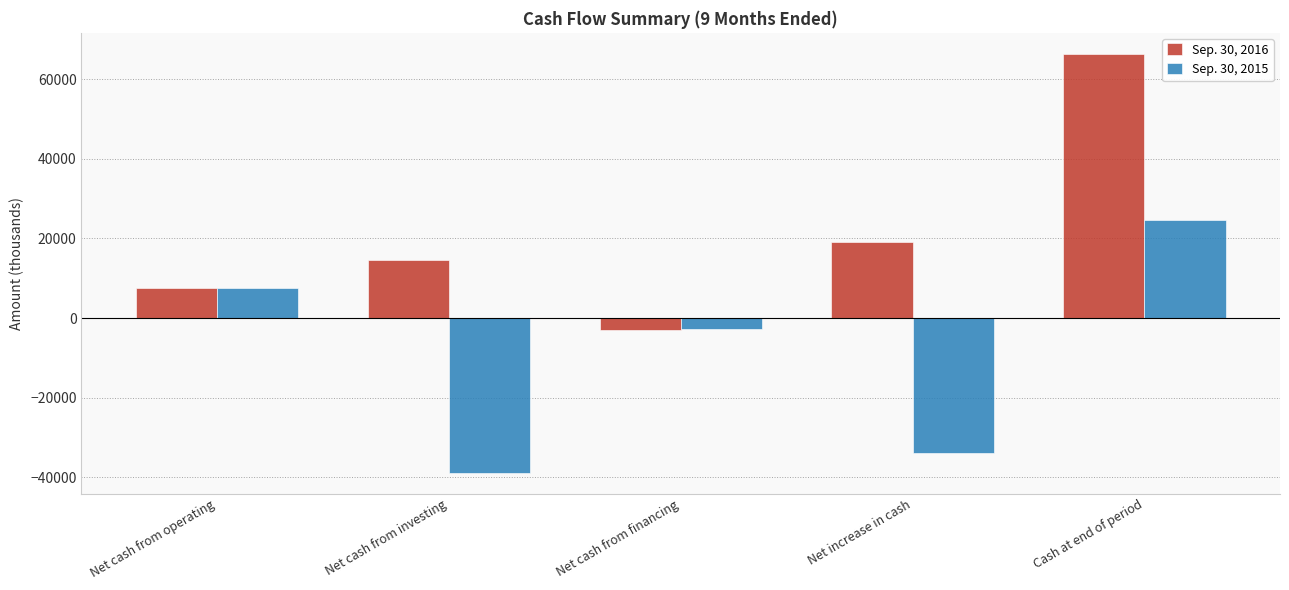

Which series has the largest total across all categories?

Sep. 30, 2016